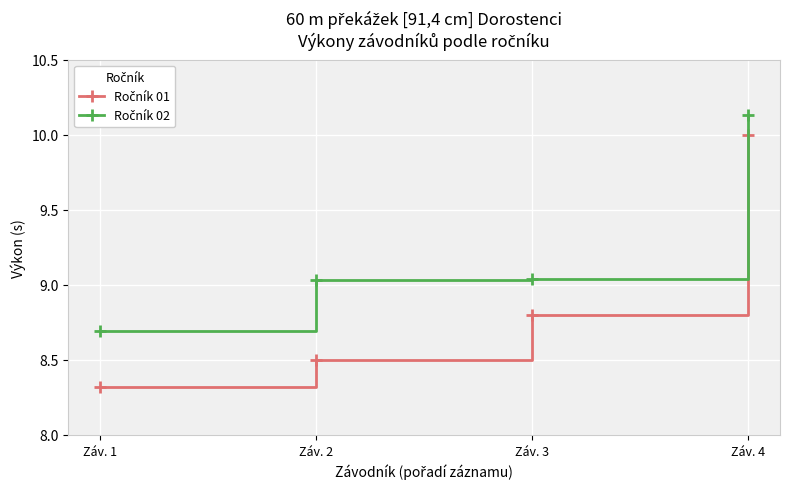

What is the smallest value displayed?

8.3